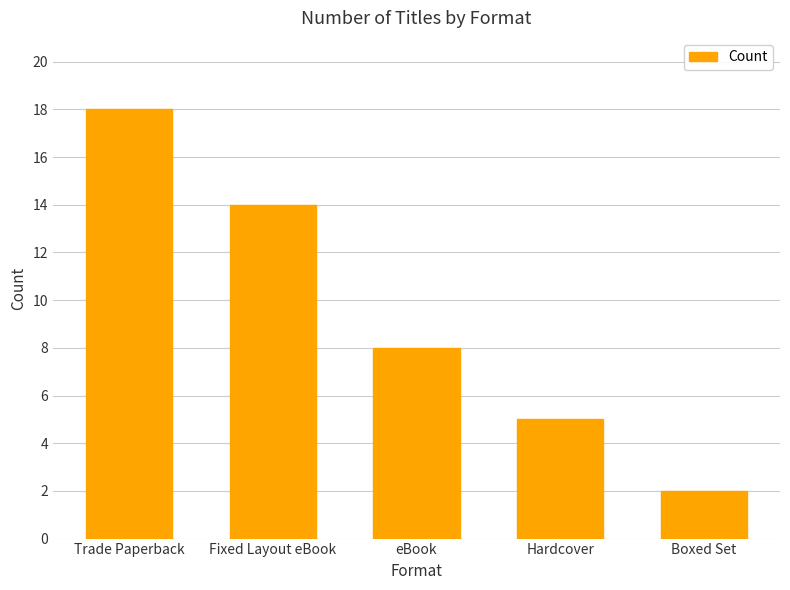

What value does the data have at Trade Paperback?

18